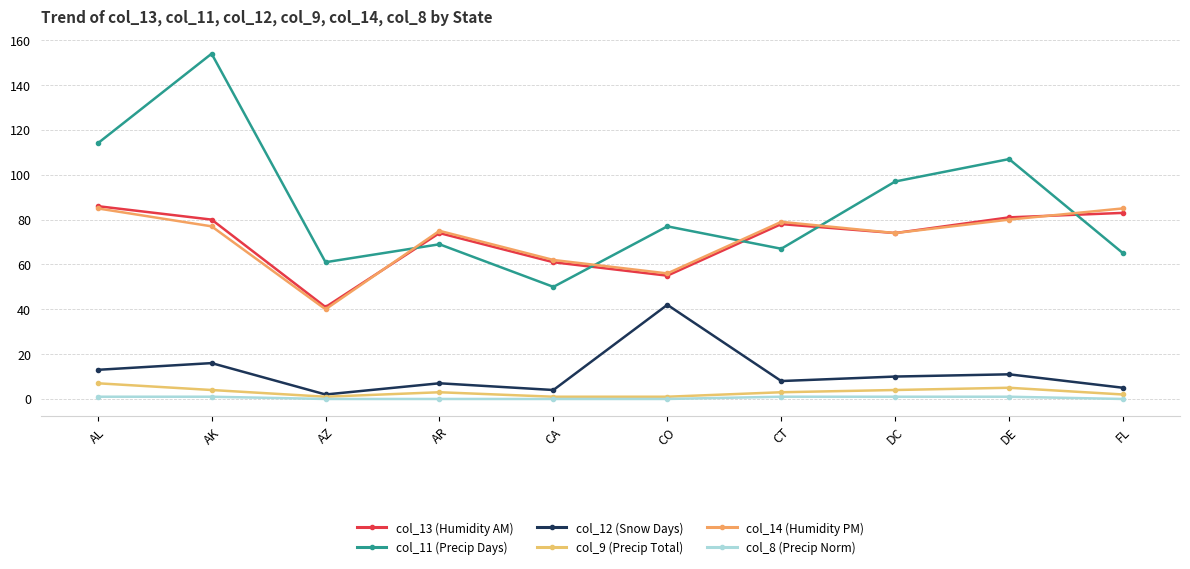

What are all the series names shown in the legend?

col_13 (Humidity AM), col_11 (Precip Days), col_12 (Snow Days), col_9 (Precip Total), col_14 (Humidity PM), col_8 (Precip Norm)